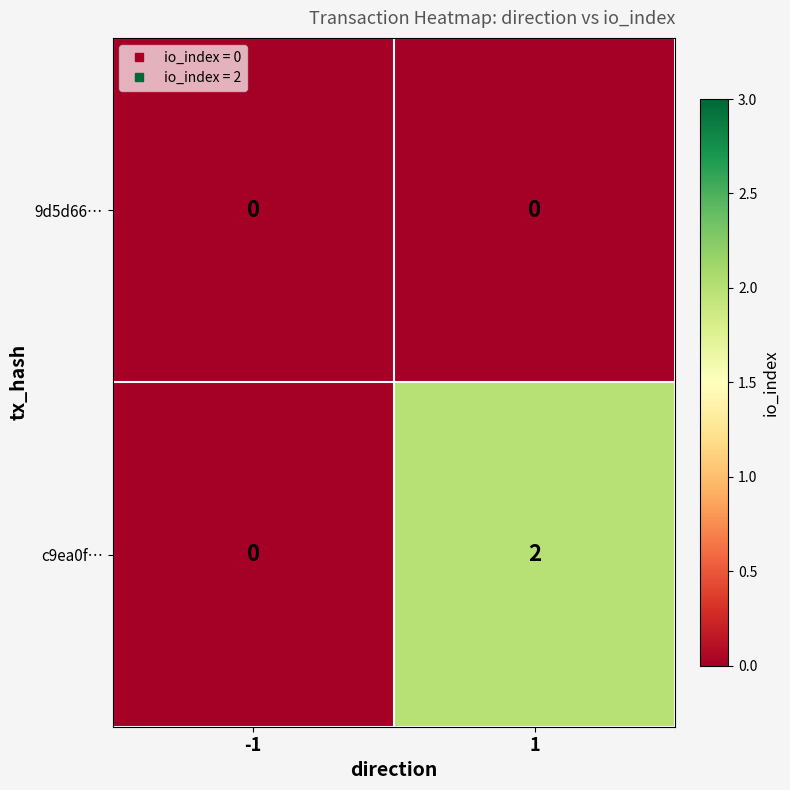

Which series has the largest total across all categories?

c9ea0f…